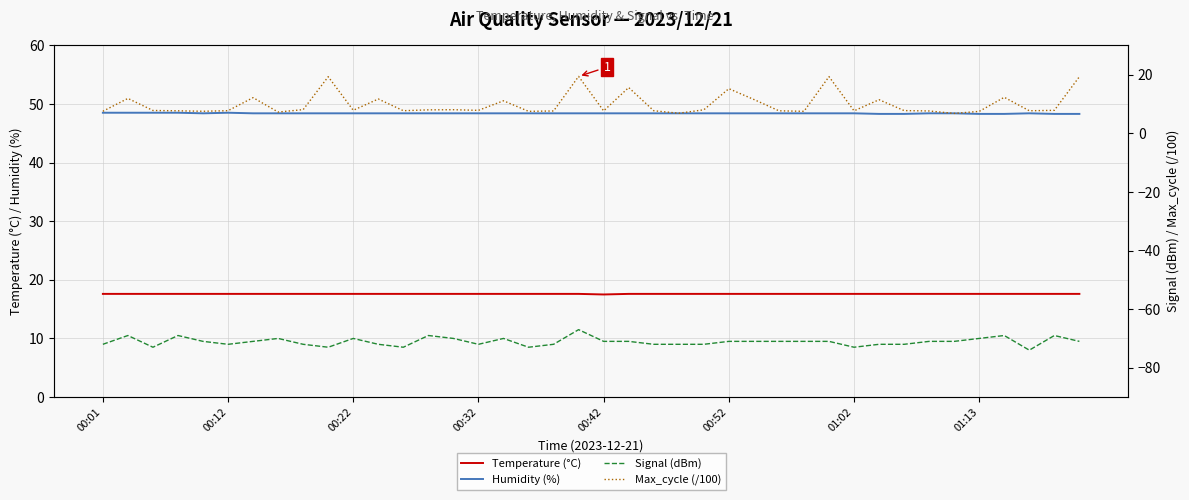

The value of Temperature (°C) at 16 is 17.6. True or false?

True